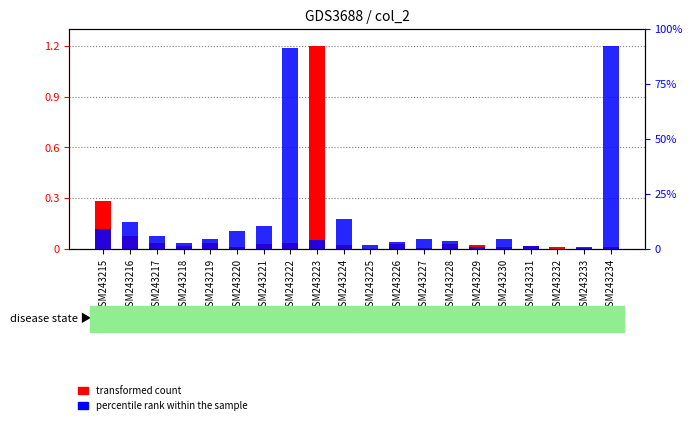

The value of transformed count at GSM243216 is 0.1. True or false?

True